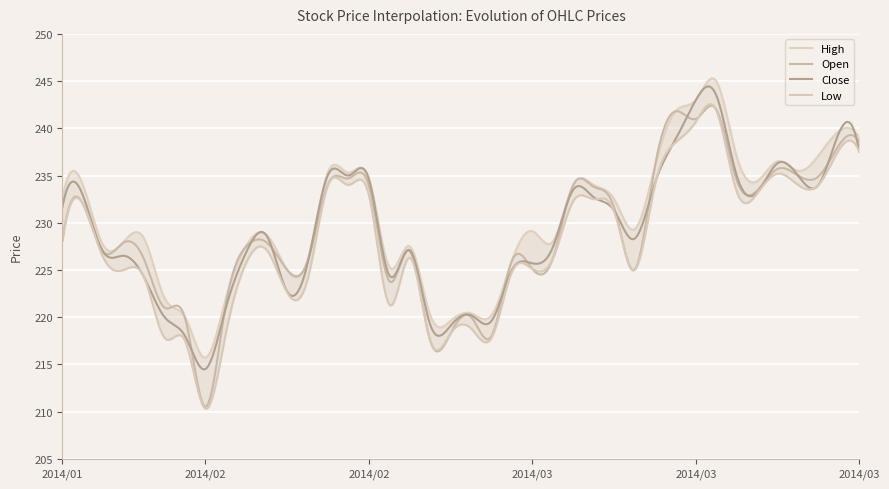

What are all the series names shown in the legend?

Open, Close, Low, High